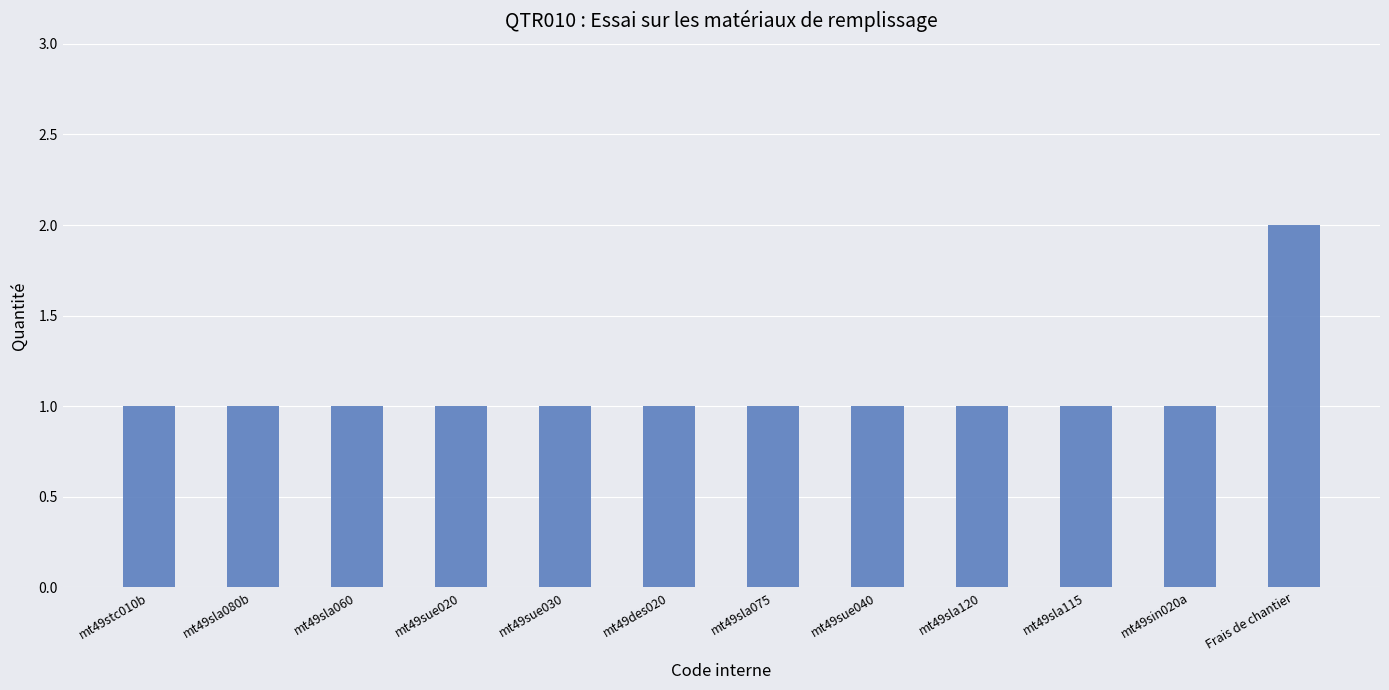

True or false: the data shows 1 at mt49sla080b.

True